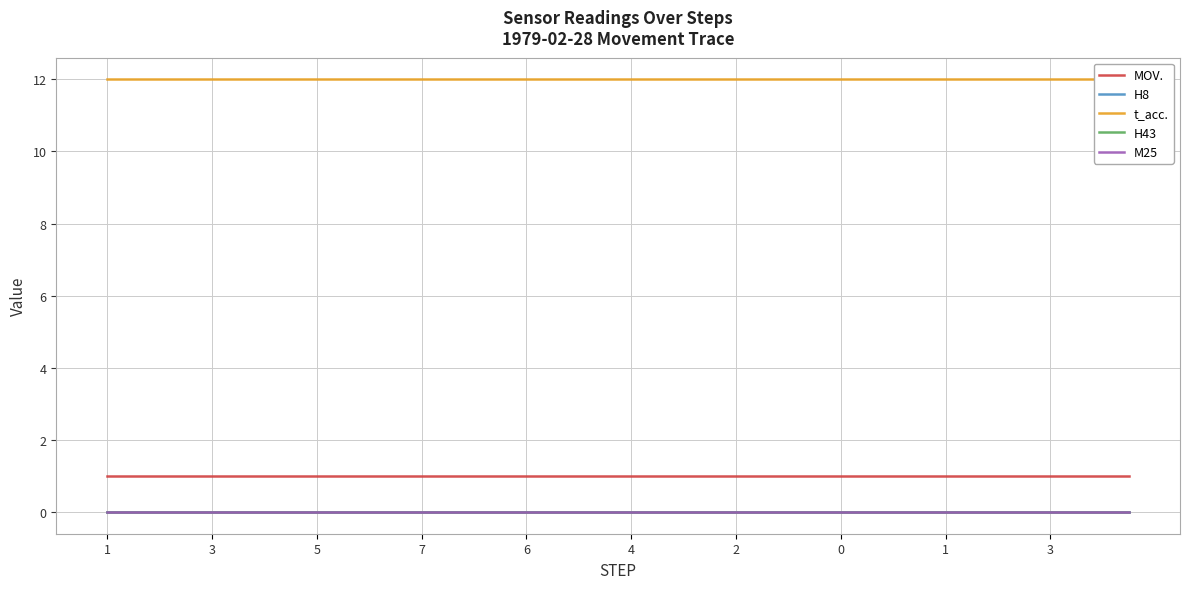

The MOV. series shows 1 at 3. True or false?

True